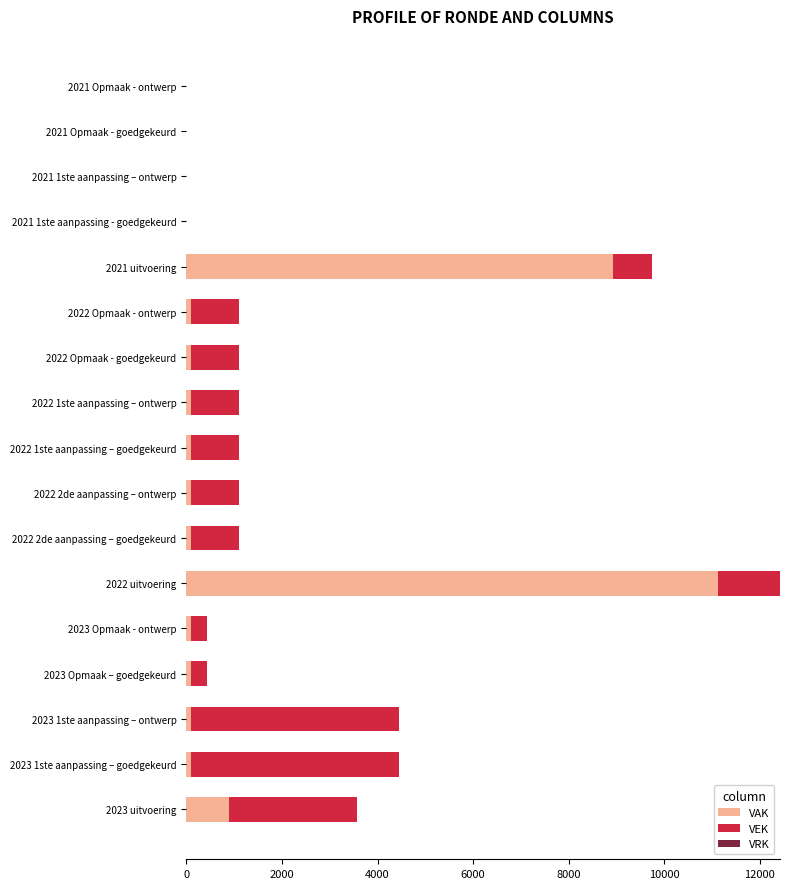

What is the maximum value for VAK?

11123